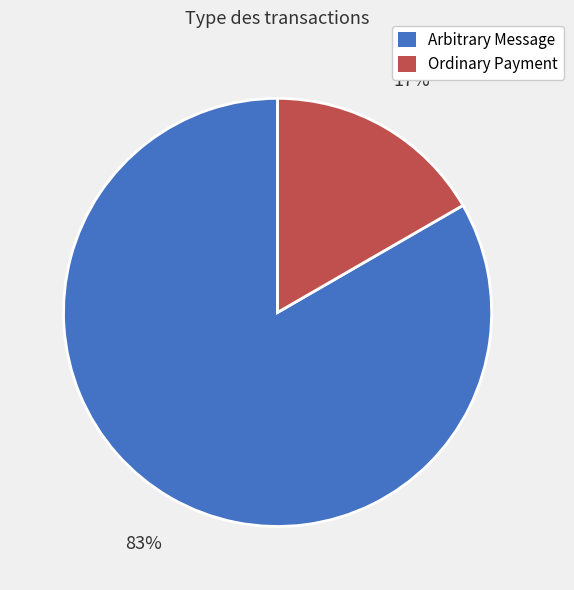

Approximately how many times larger is the value at Ordinary Payment compared to Arbitrary Message?

0.2